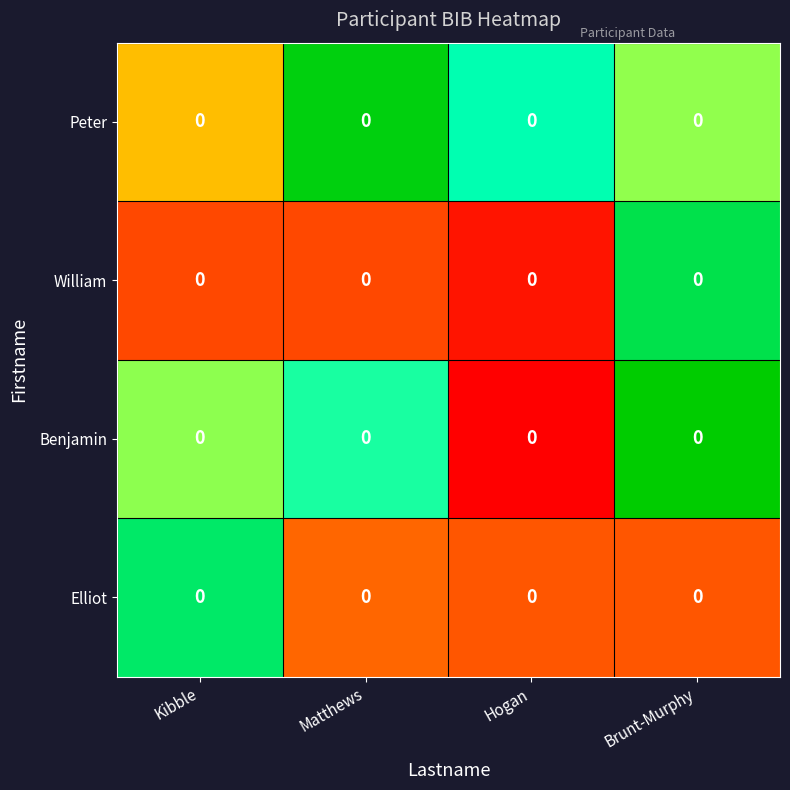

Which category has the lowest value across all series?

Hogan